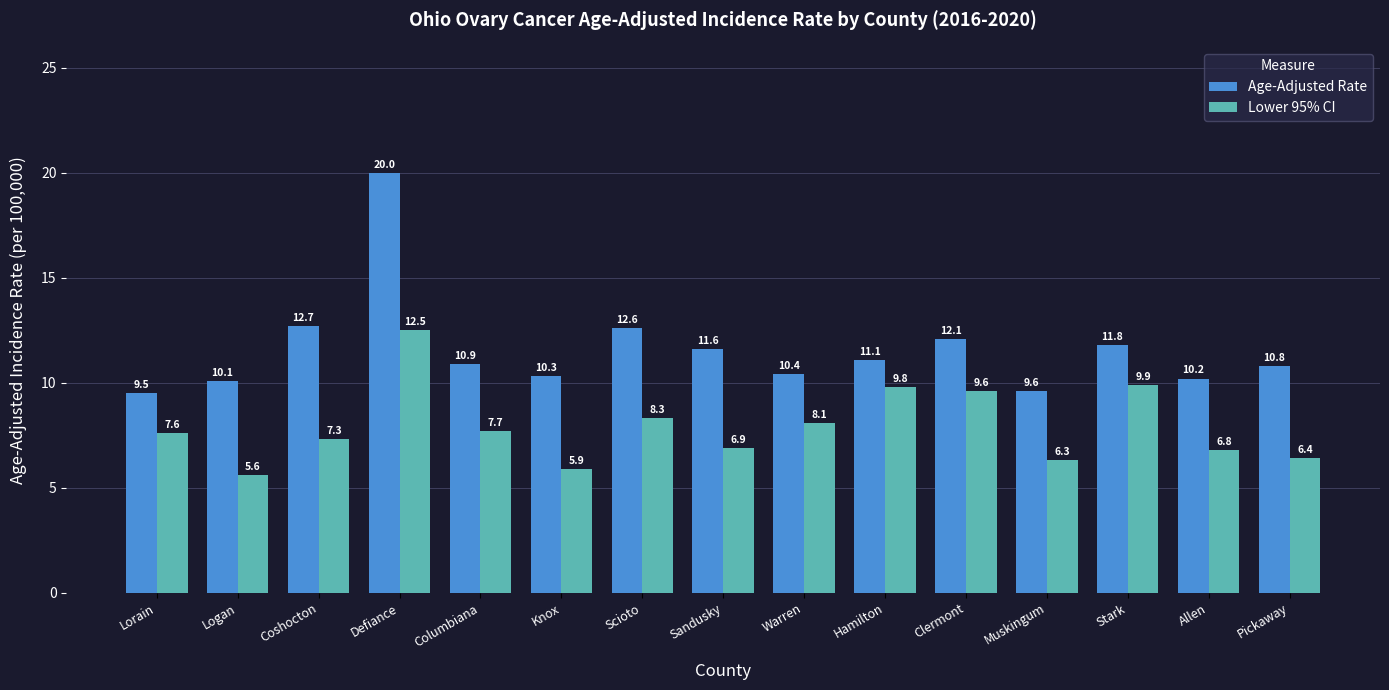

Which series has the largest total across all categories?

Age-Adjusted Rate